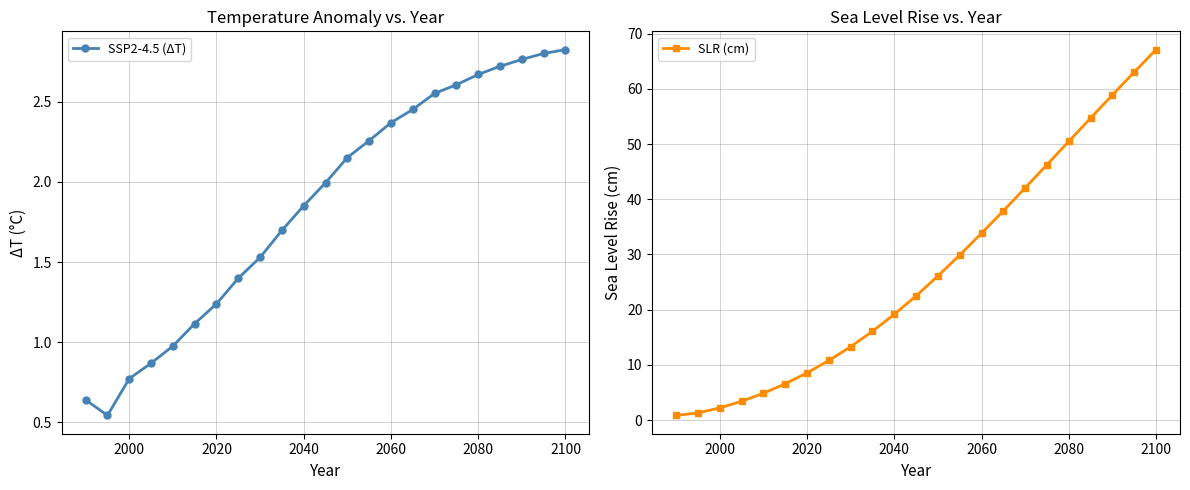

Is it true that SSP2-4.5 (ΔT) equals 1.9 at 2020?

False